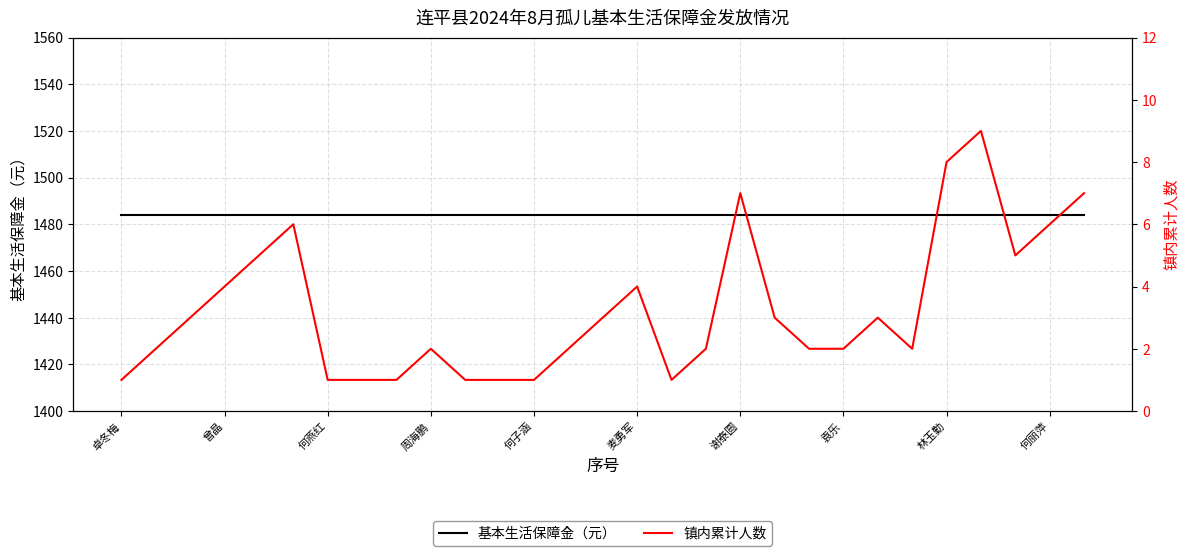

True or false: 镇内累计人数 and 基本生活保障金（元） cross at least once.

False